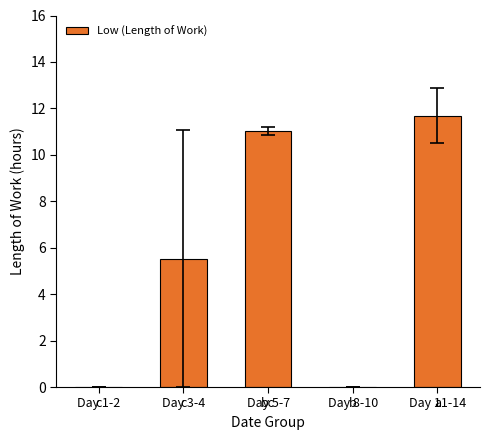

What is the sum of all values?

28.2